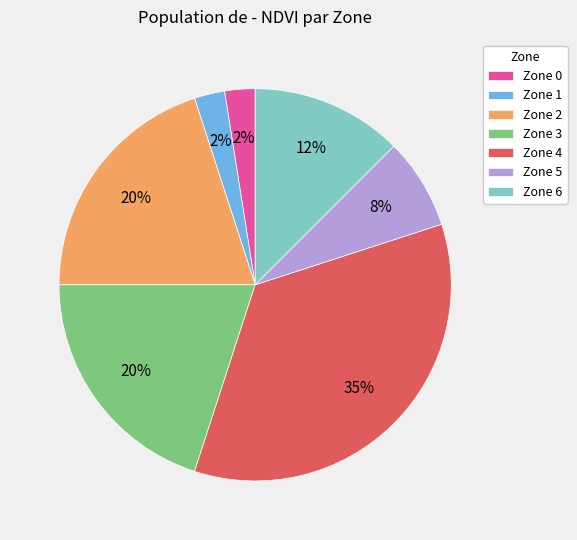

Which category has the biggest portion of the pie?

Zone 4